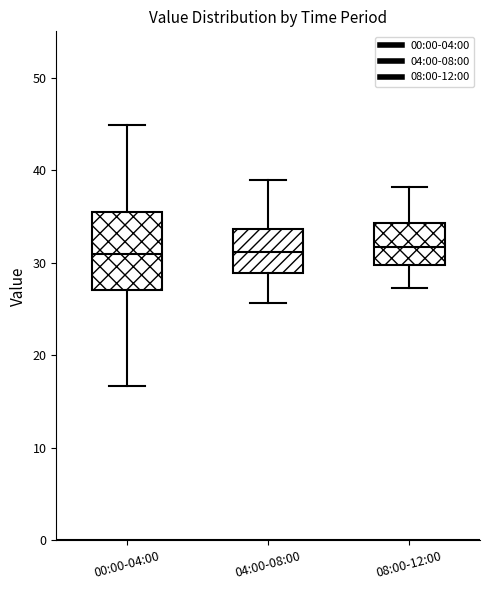

Reading left to right, transcribe this box plot: for each box, give where its median line is, the range the box spans, and where its two whiskers end, as read against the y-axis. The values are not printed on the chart, so give them approximately, as read against the axis.

00:00-04:00: median 31, box 27 to 36, whiskers 17 to 45
04:00-08:00: median 31, box 29 to 34, whiskers 26 to 39
08:00-12:00: median 32, box 30 to 34, whiskers 27 to 38